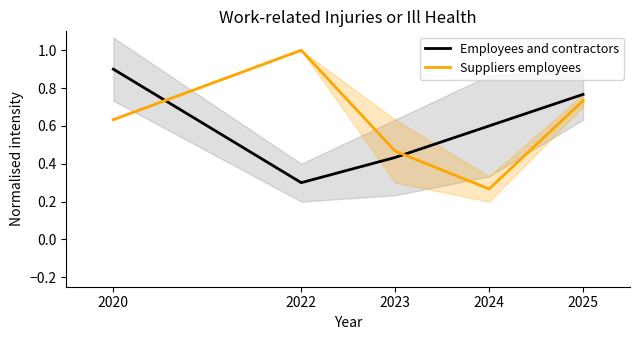

Reading left to right, transcribe all the data shown in this chart.

Employees and contractors (line): 0.9	0.3	0.4	0.6	0.8
Suppliers employees and contractors (line): 0.6	1.0	0.5	0.3	0.7